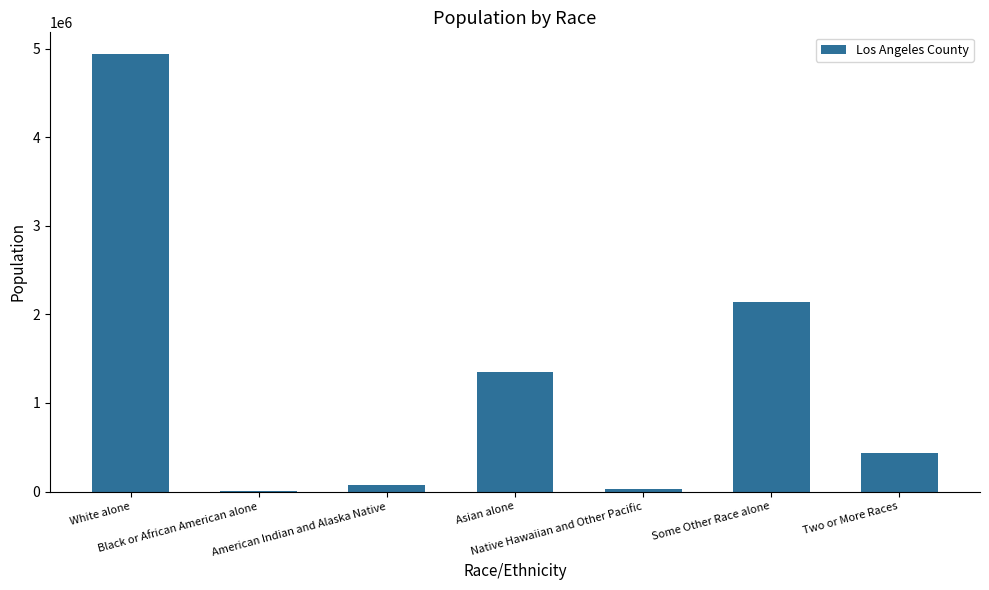

How many distinct data groups are displayed?

1